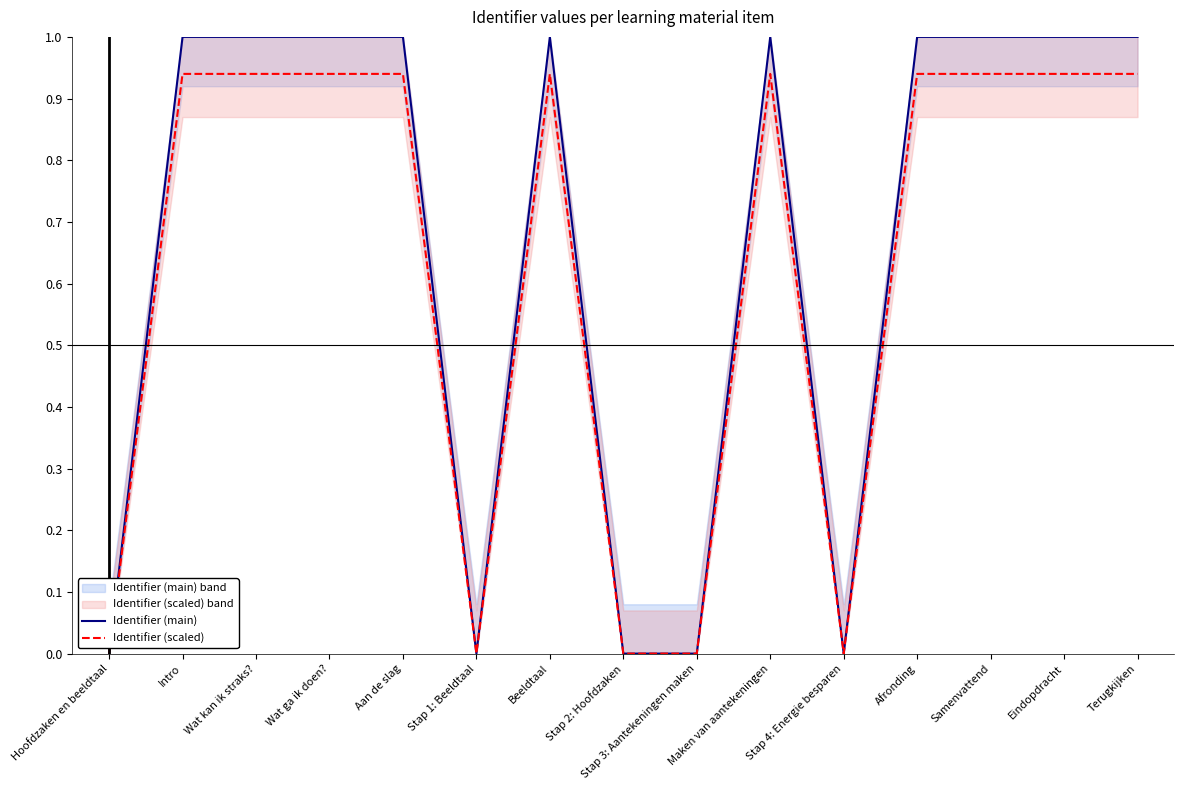

What is the approximate value of Identifier (main) at Maken van aantekeningen?

1.0